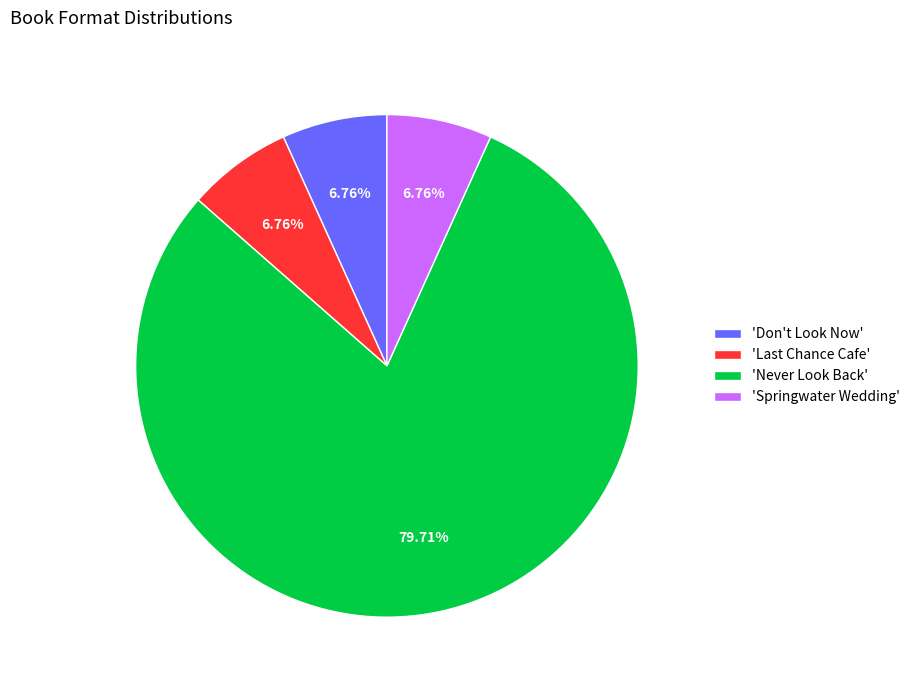

Which category accounts for the majority?

'Never Look Back'